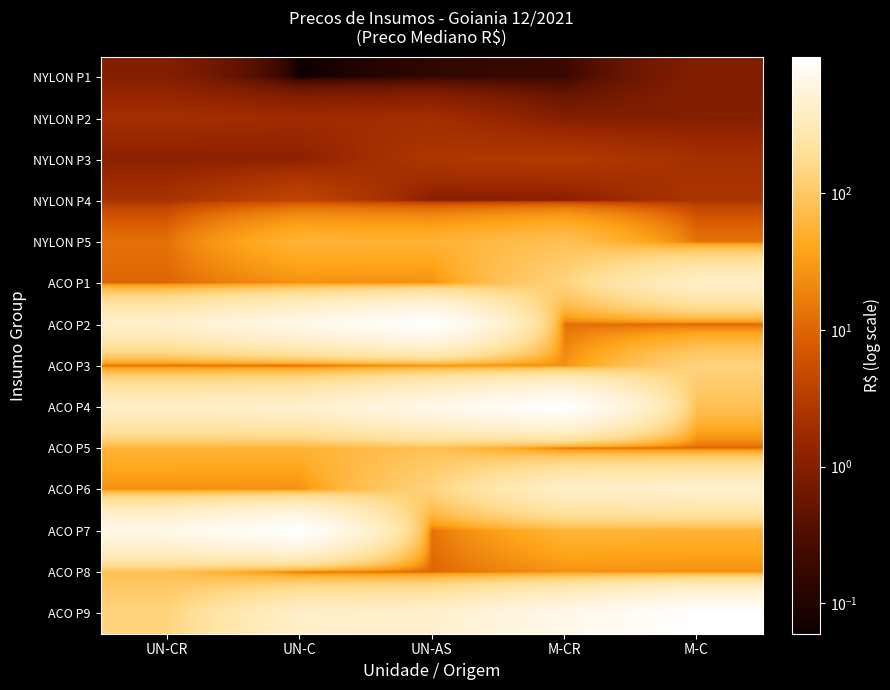

How many categories are shown in the chart?

5